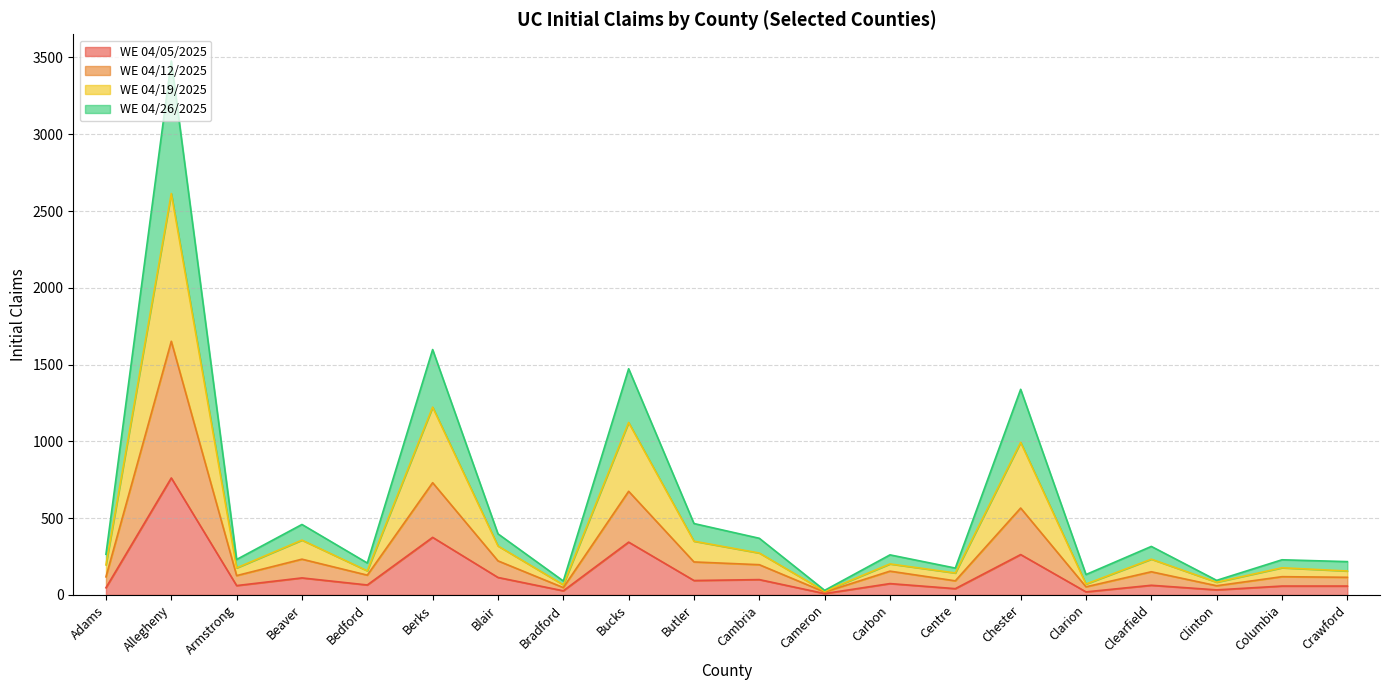

The value of WE 04/05/2025 at Bucks is 145. True or false?

False